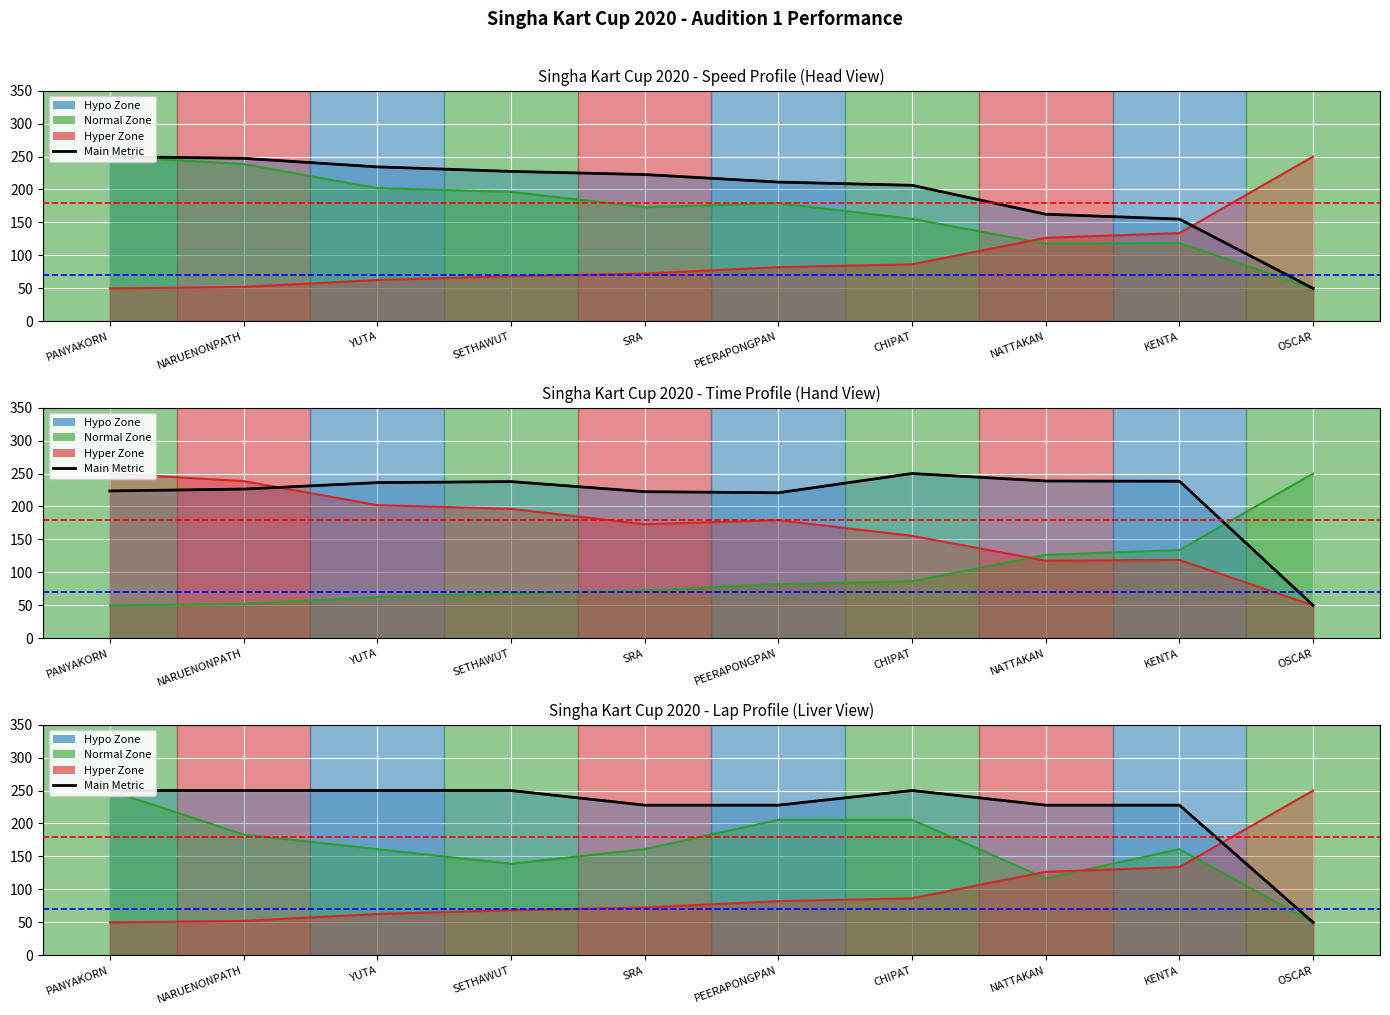

Does the chart display data point markers on the line(s)?

No